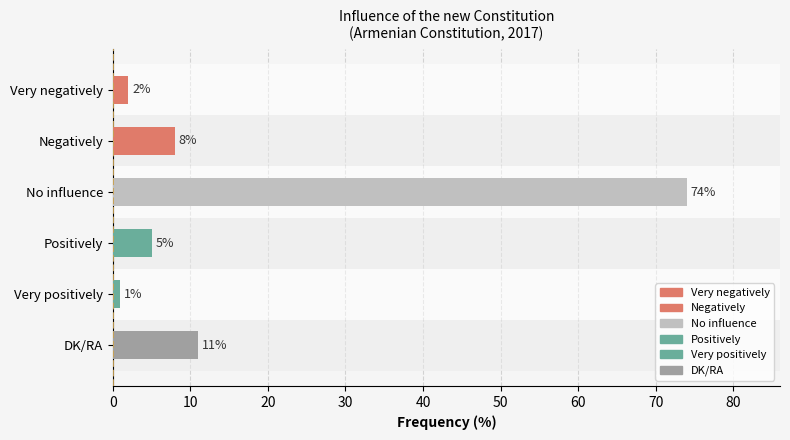

What is the difference between the maximum and minimum values?

73